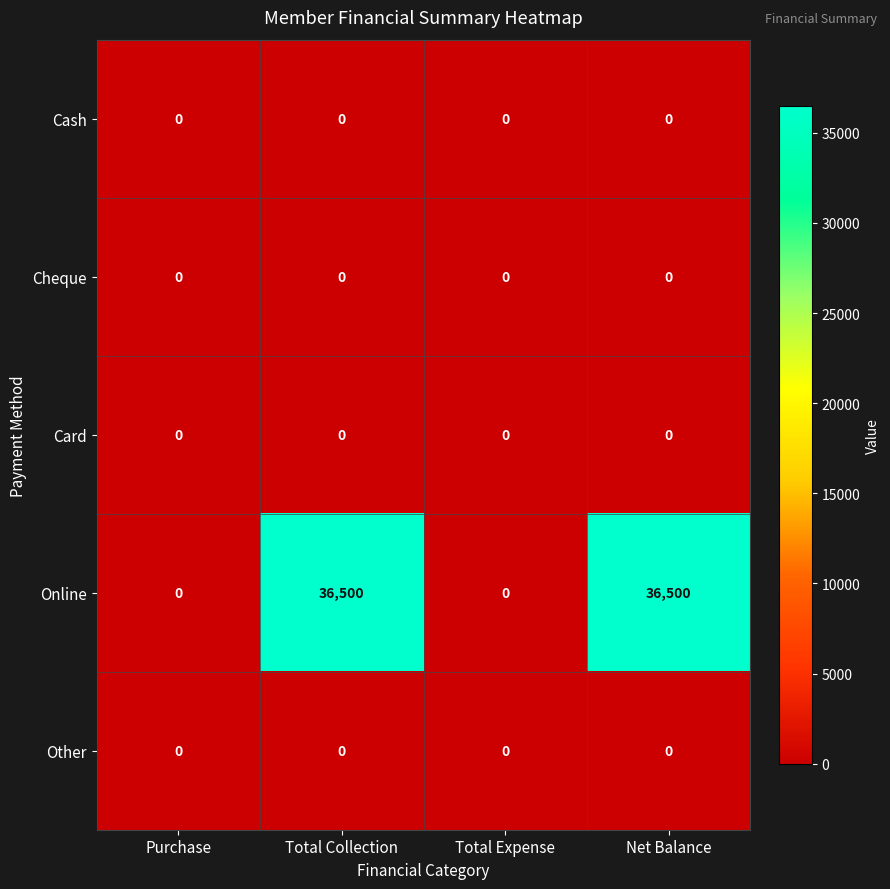

What is the maximum value for Online?

36500